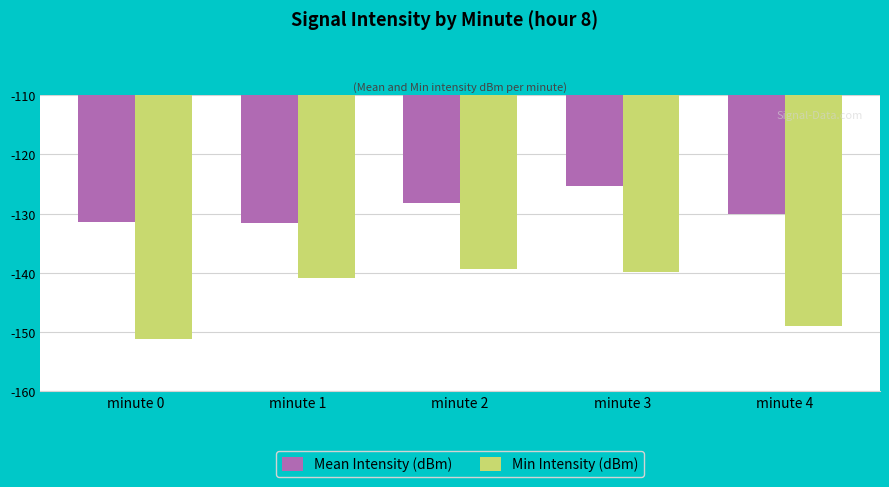

How many bars are there in total?

10